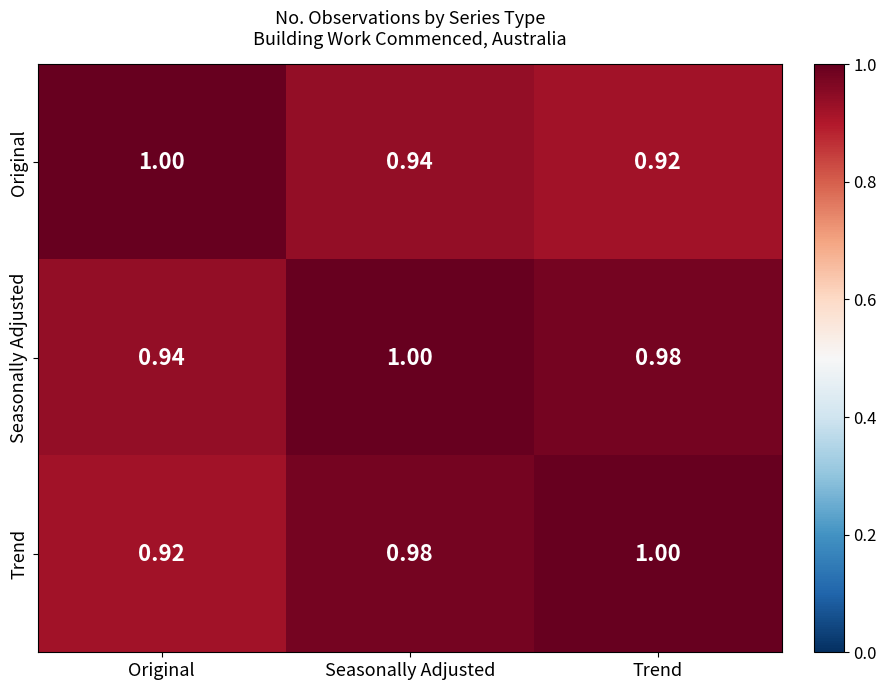

How many categories are shown in the chart?

3